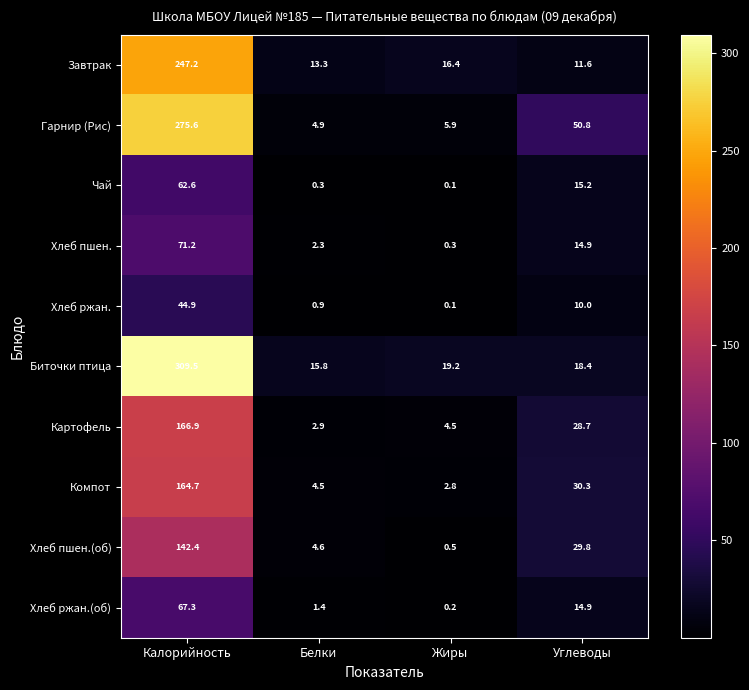

Which series changed the most between Белки and Углеводы?

Гарнир (Рис)